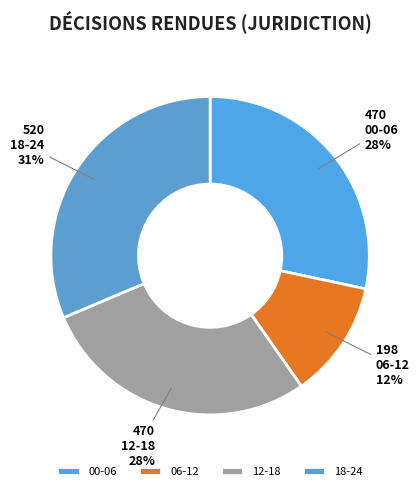

Does any single category account for the majority?

No